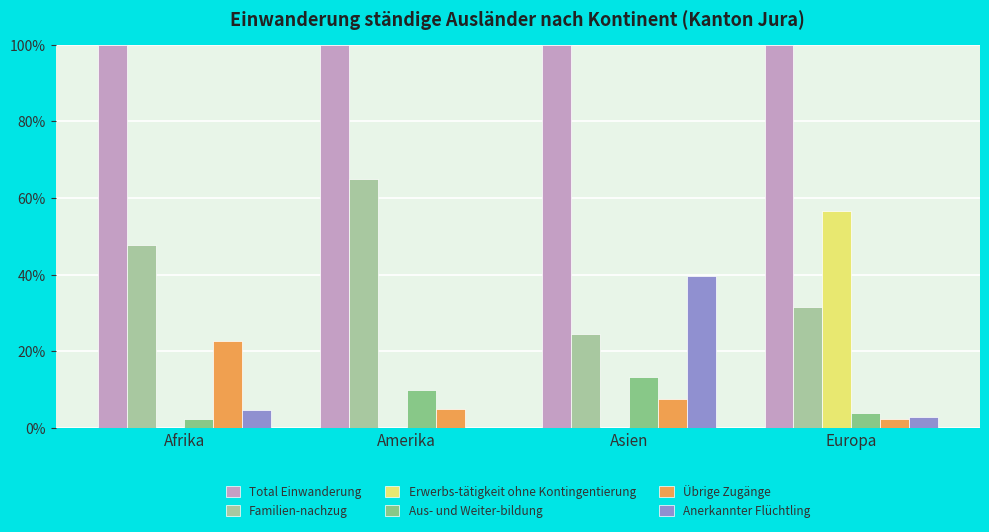

What is the highest value of the Anerkannter Flüchtling series?

39.6